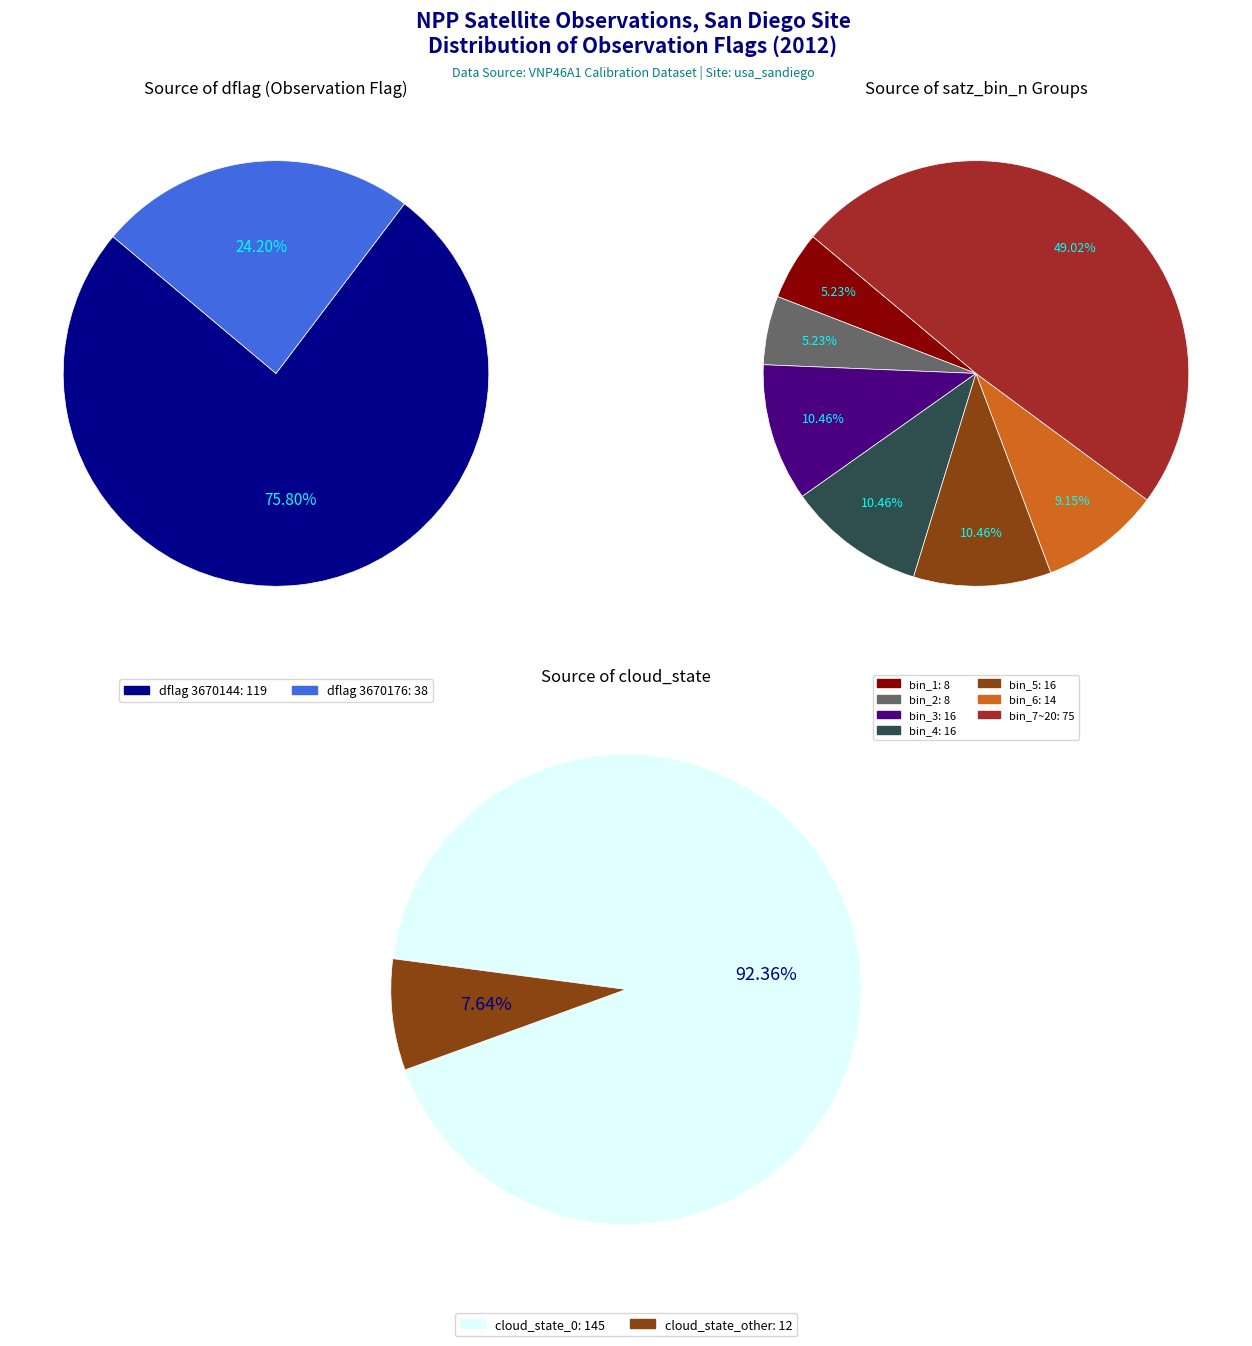

How many segments does this pie chart have?

2